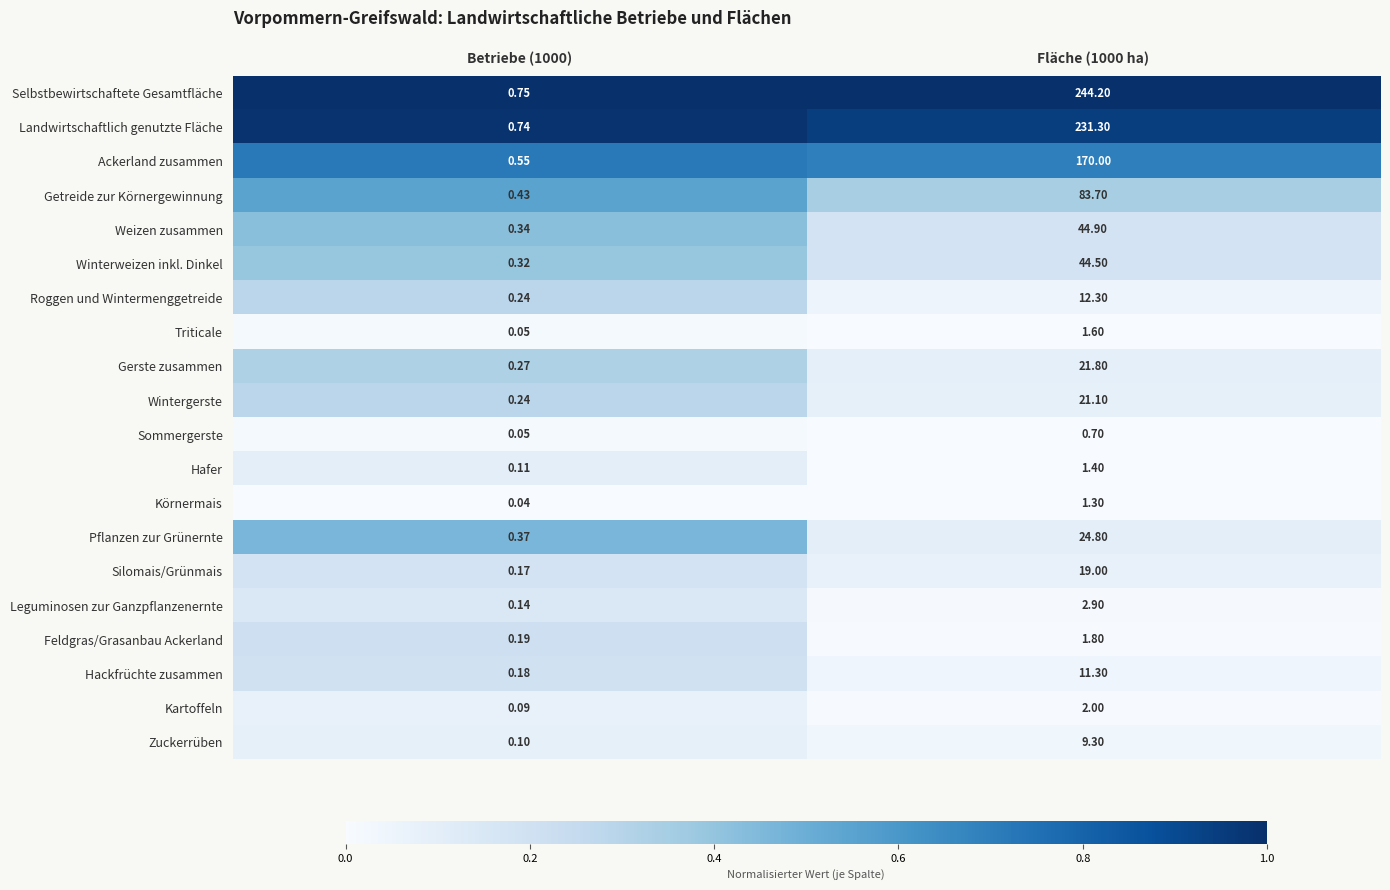

Which label corresponds to the smallest value in the chart?

Betriebe (1000)